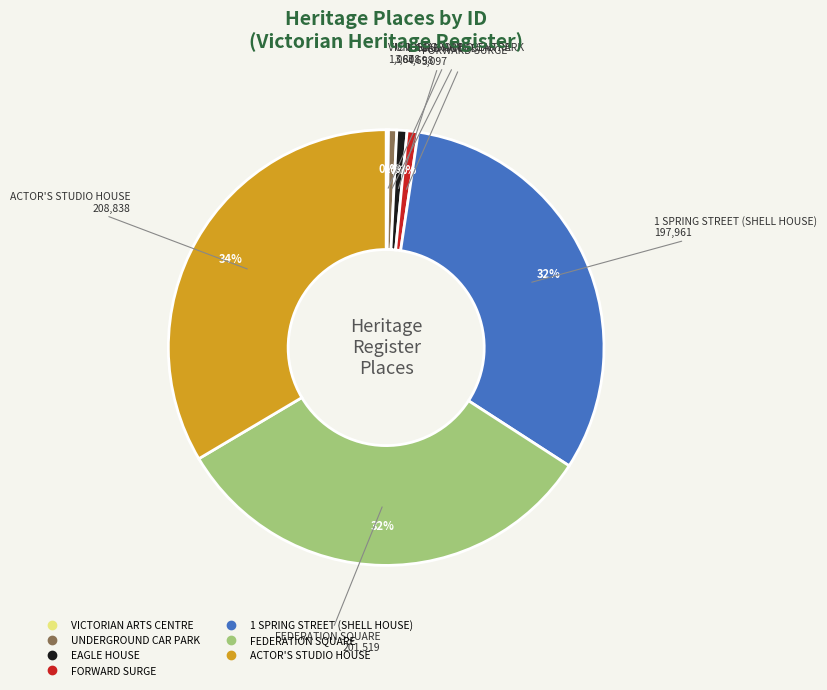

Is there a majority slice in this chart?

No